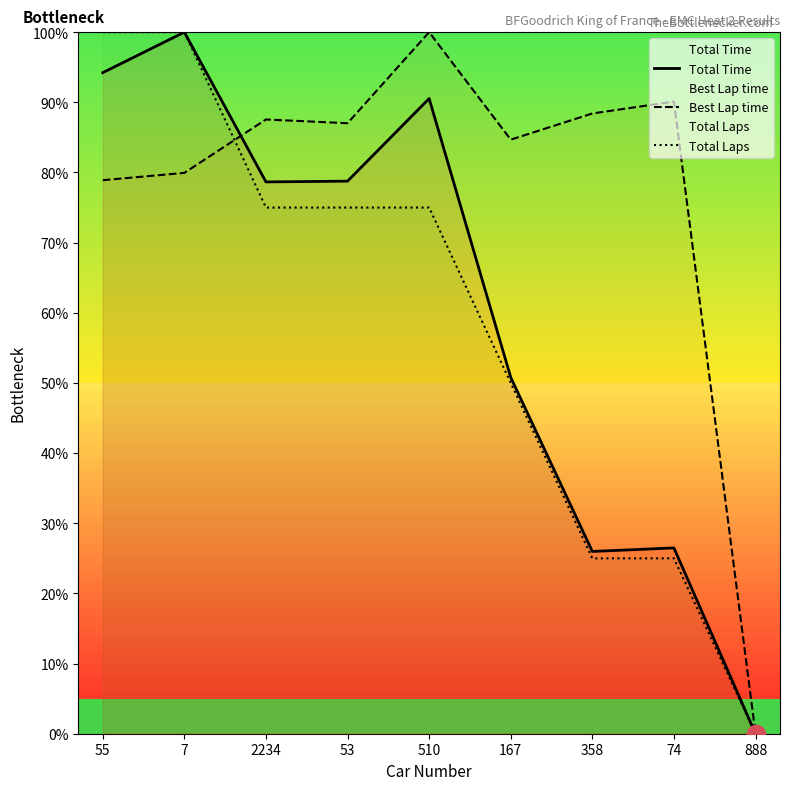

How many times do Best Lap time and Total Time cross each other?

1